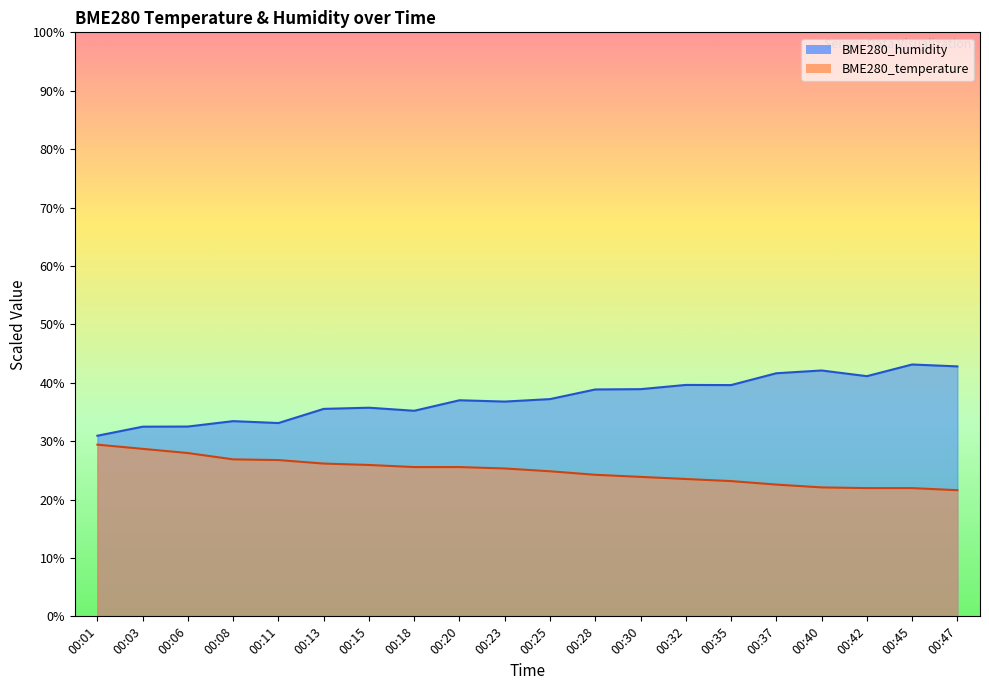

True or false: BME280_temperature and BME280_humidity intersect in this chart.

False